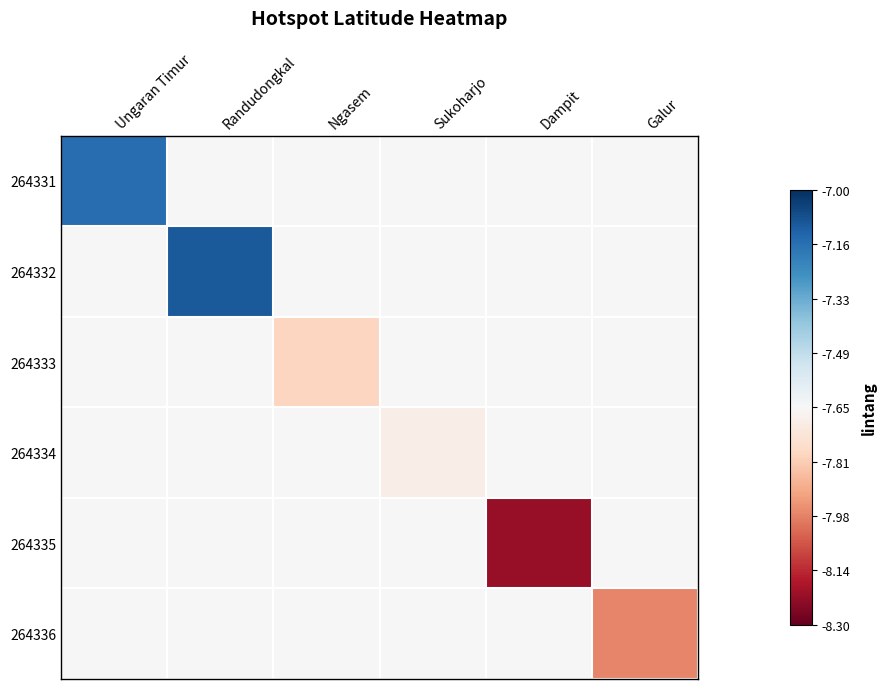

How many distinct data groups are displayed?

6